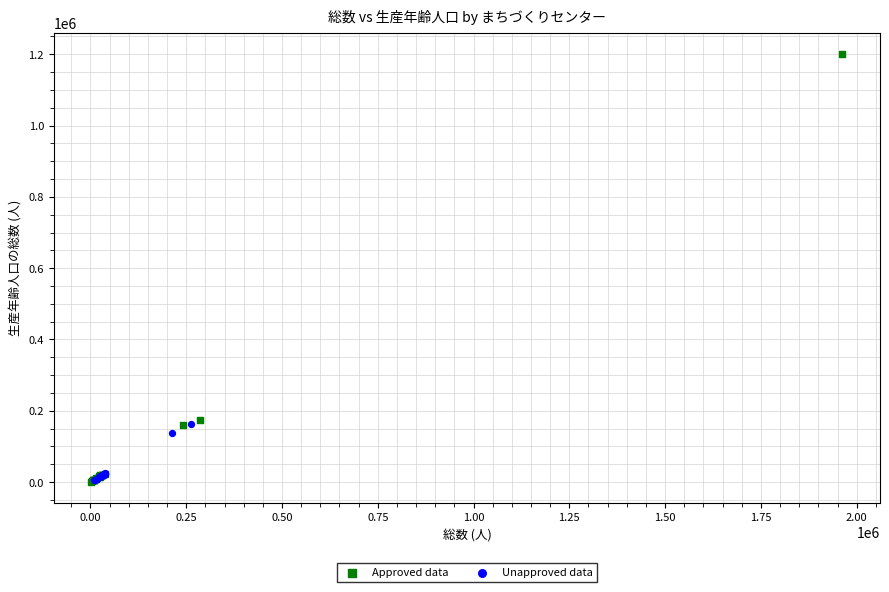

Which series contains the highest Y value?

Approved data